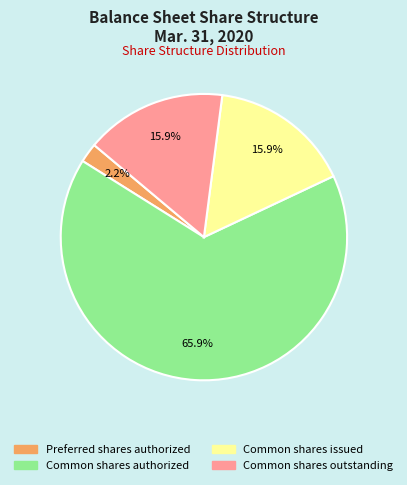

The Common shares authorized slice represents 74% of the pie. True or false?

False